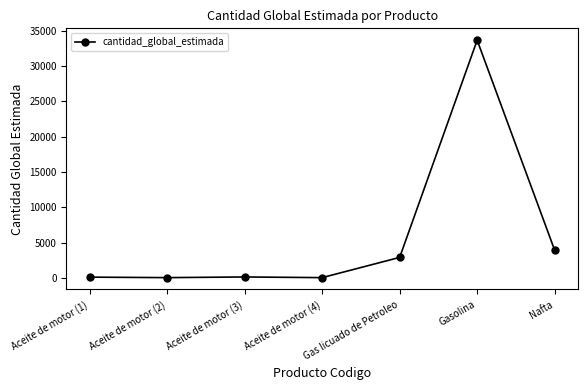

Approximately how many times larger is the value at Gas licuado de Petroleo compared to Nafta?

0.7